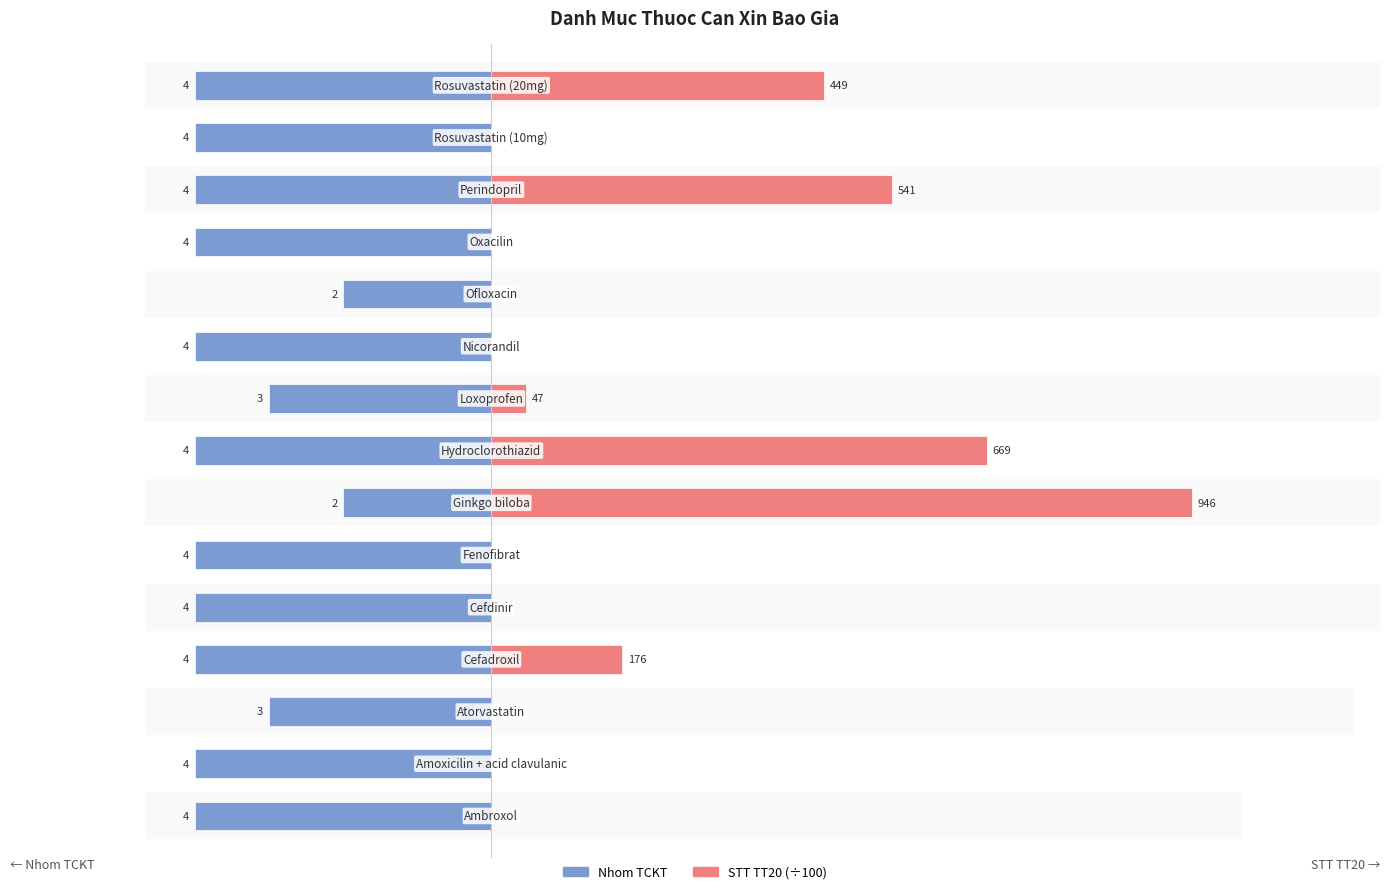

Count the number of data series in this chart.

2